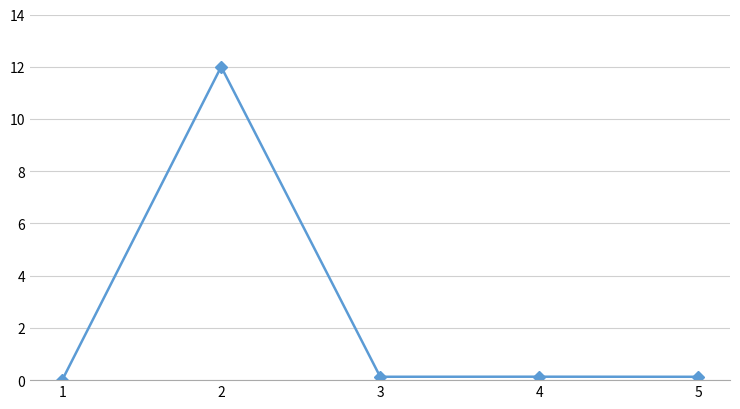

Does the chart have visible grid lines?

Yes